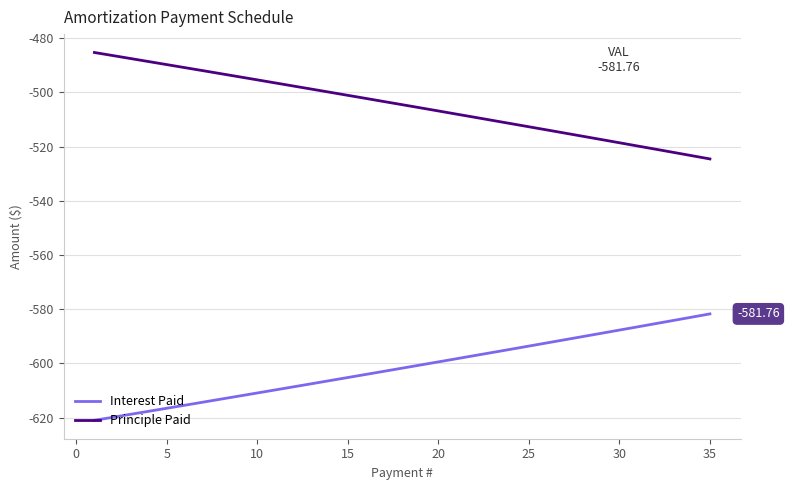

Rank the series by their average value, from highest to lowest.

Principle Paid, Interest Paid